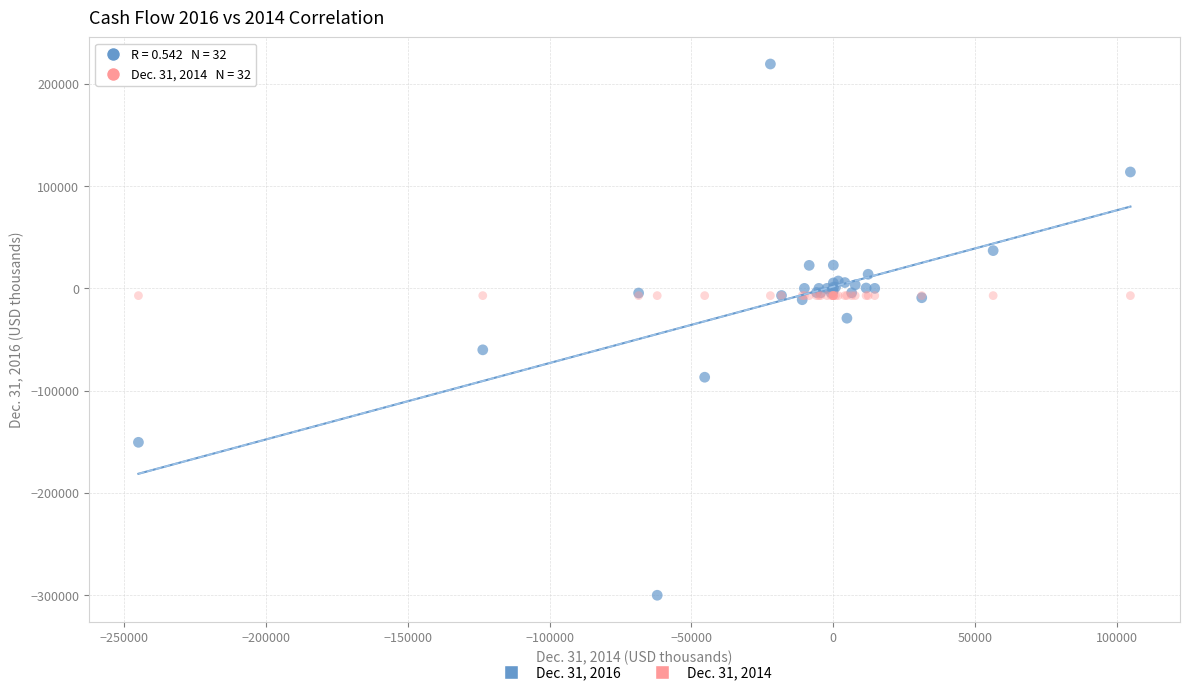

Which series contains the highest Y value?

Dec. 31, 2016